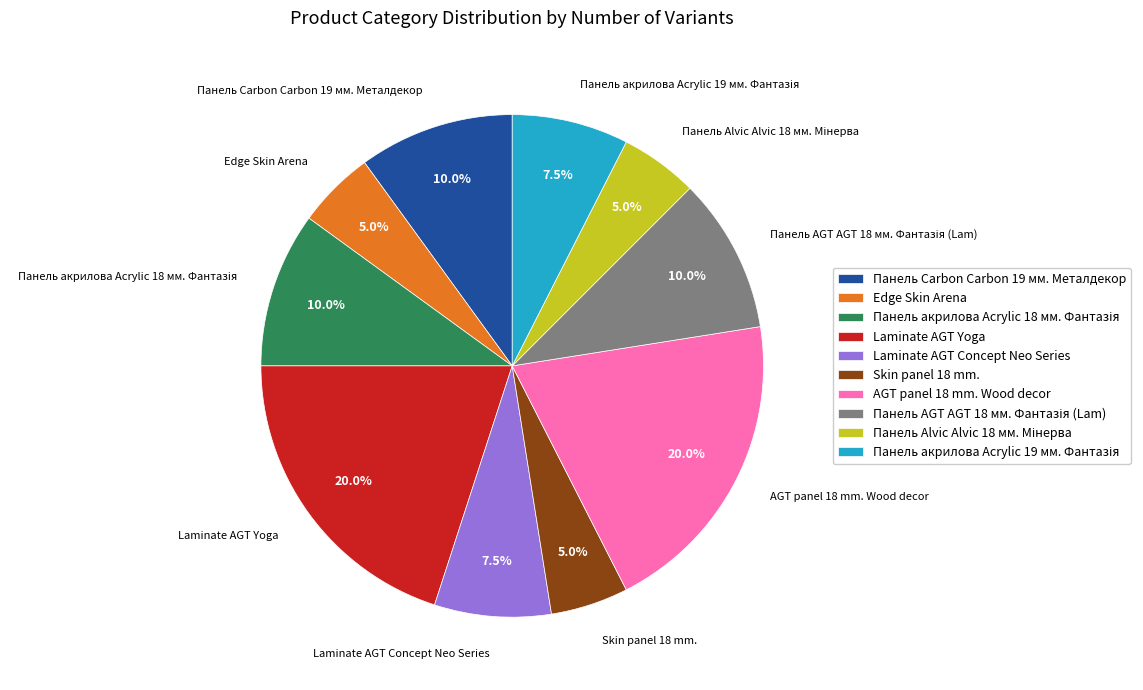

Approximately how many times larger is the value at Laminate AGT Yoga compared to Панель Carbon Carbon 19 мм. Металдекор?

2.0